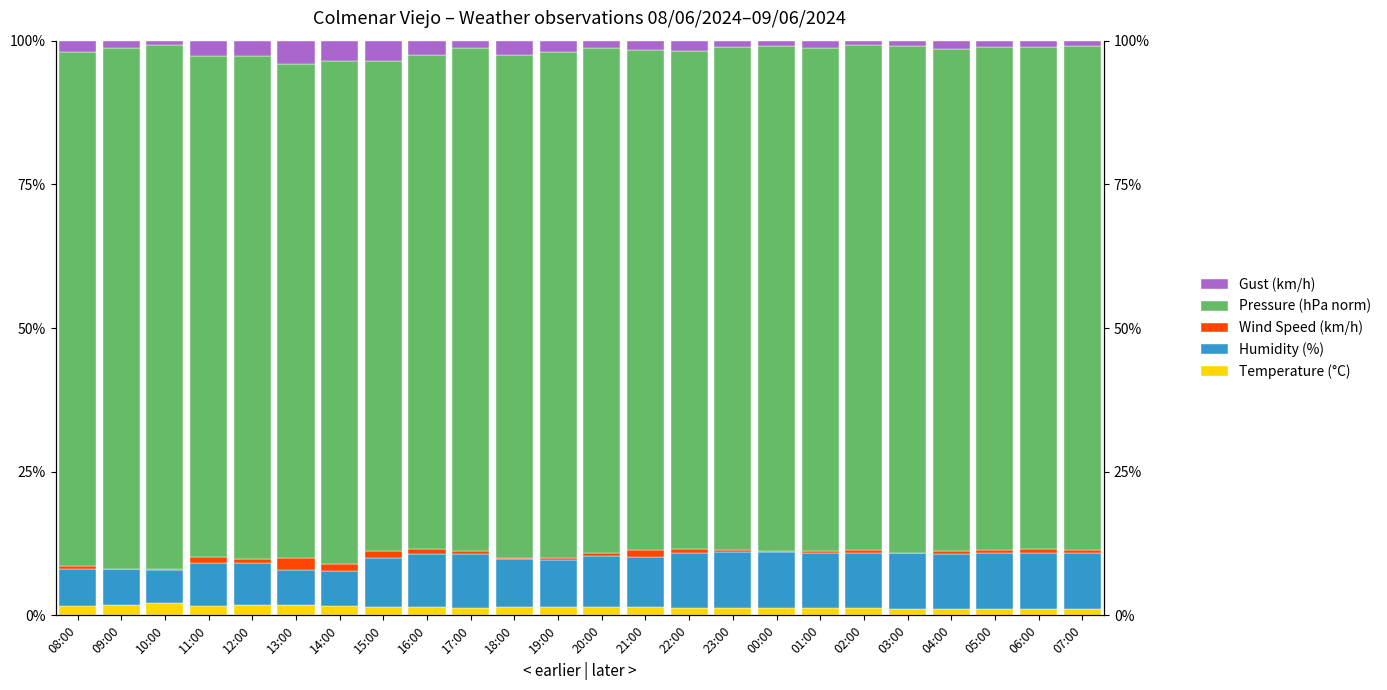

What is the approximate value of Wind Speed (km/h) at 10:00?

0.2